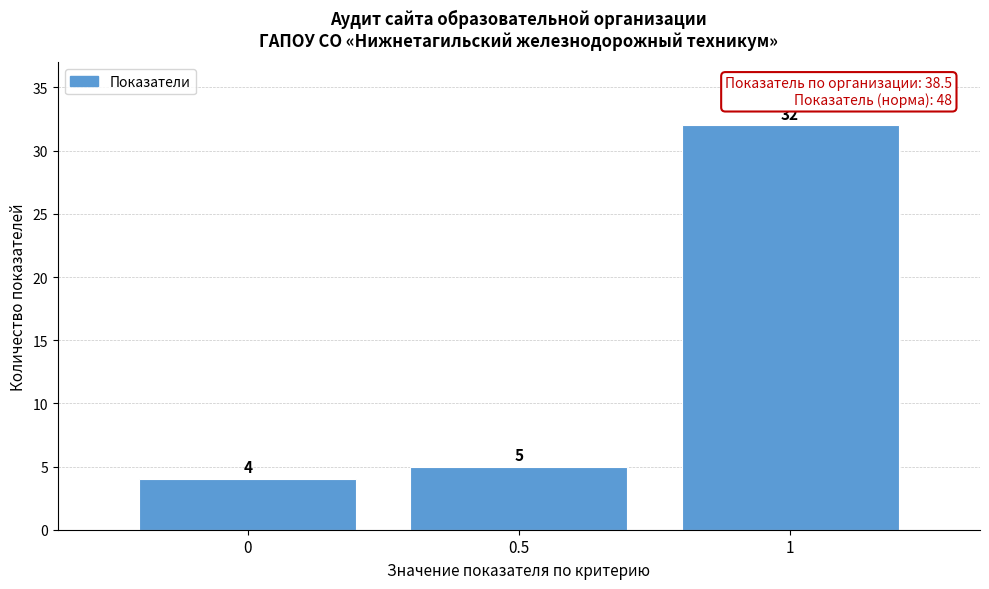

Over which range of the x-axis is the bar tallest?

0.75 to 1.25